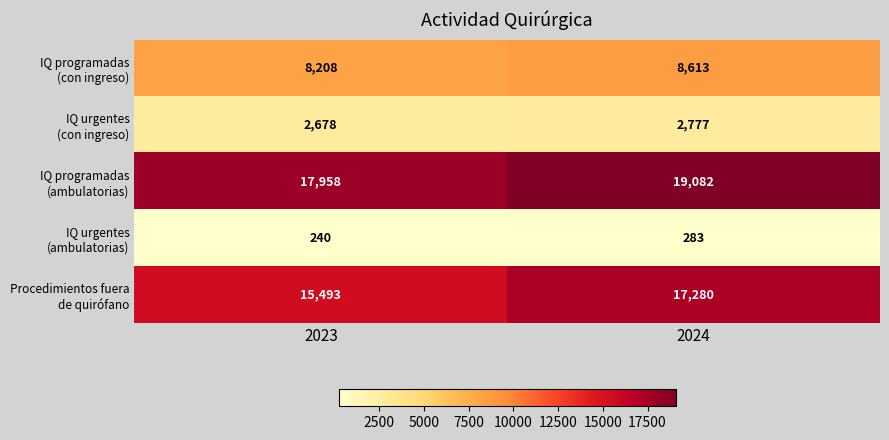

What is the spread (max minus min) of values at 2024?

18799